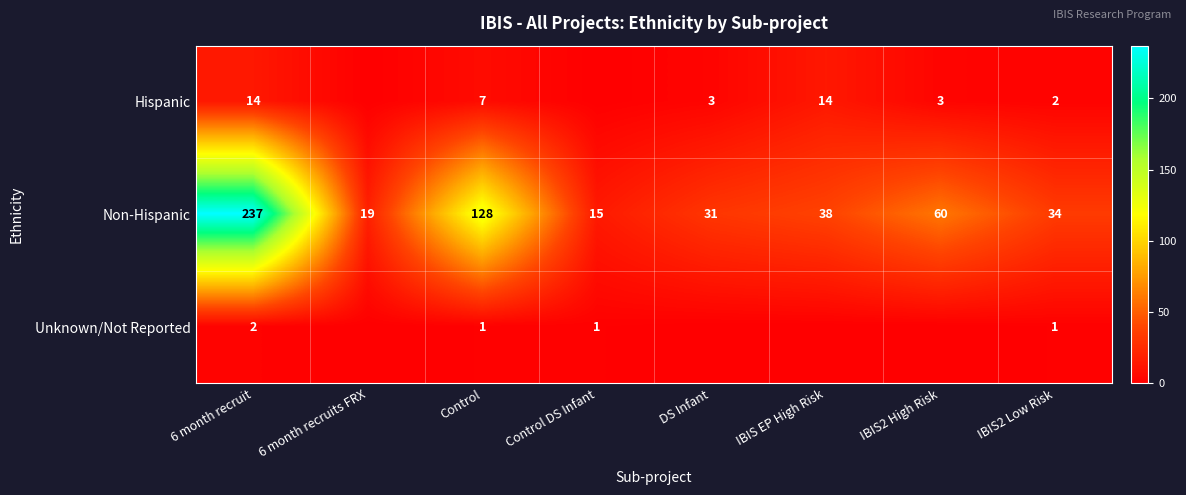

Is the value of Unknown/Not Reported at 6 month recruit greater than the value of Non-Hispanic at IBIS2 Low Risk?

No